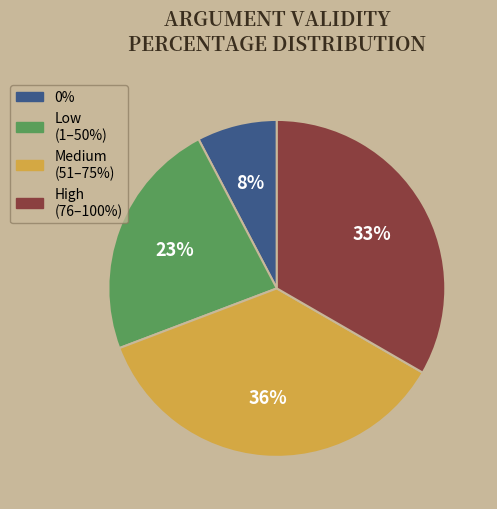

Rank the categories by value from highest to lowest.

Medium (51–75%), High (76–100%), Low (1–50%), 0%